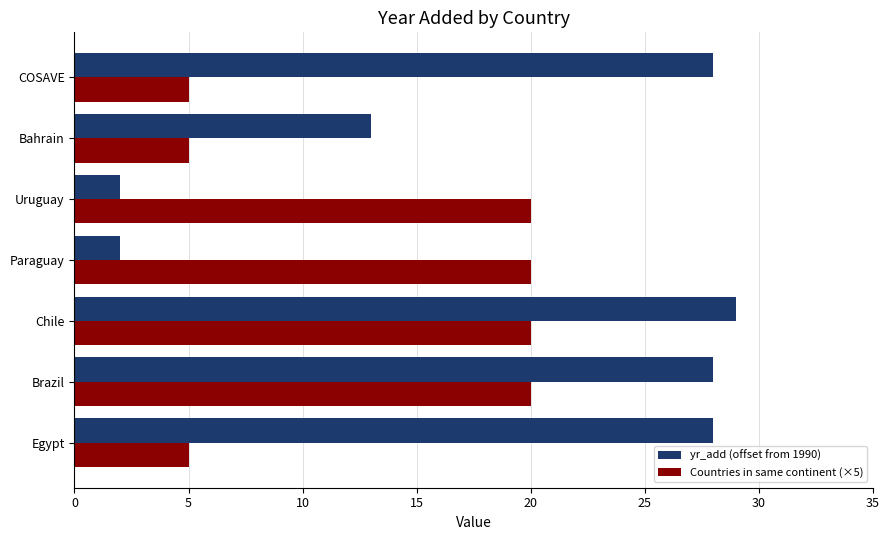

Count the number of categories in the chart.

7